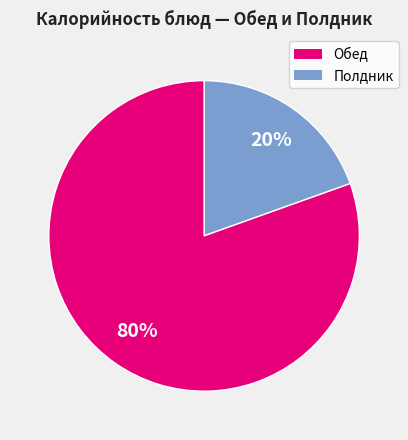

To the nearest percent, what is the average slice percentage?

50%